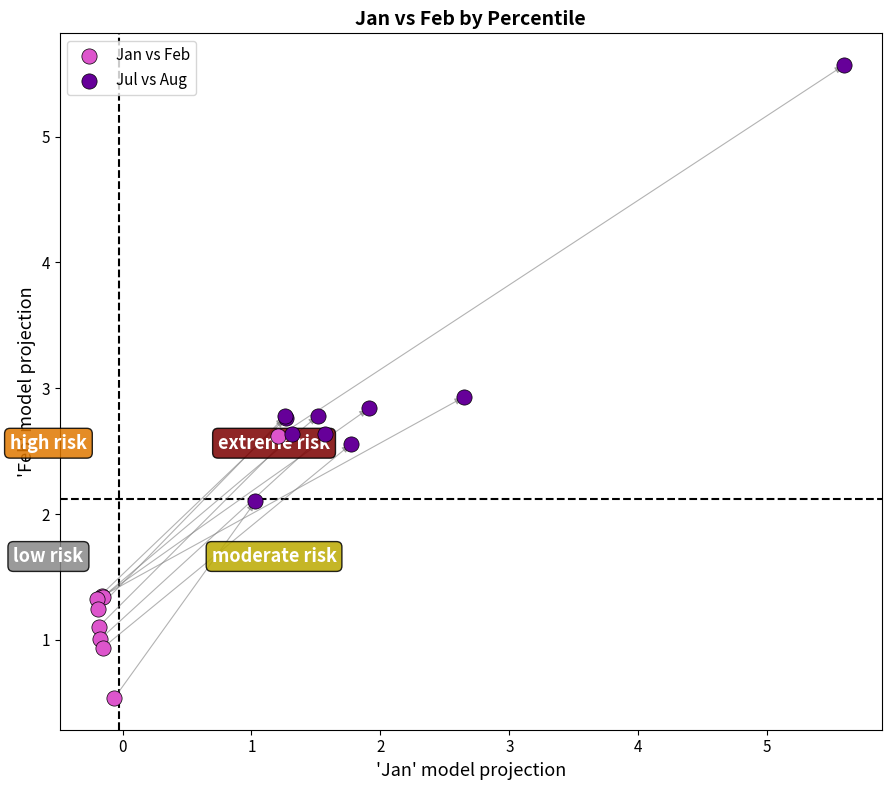

Which series contains the highest Y value?

Jul vs Aug